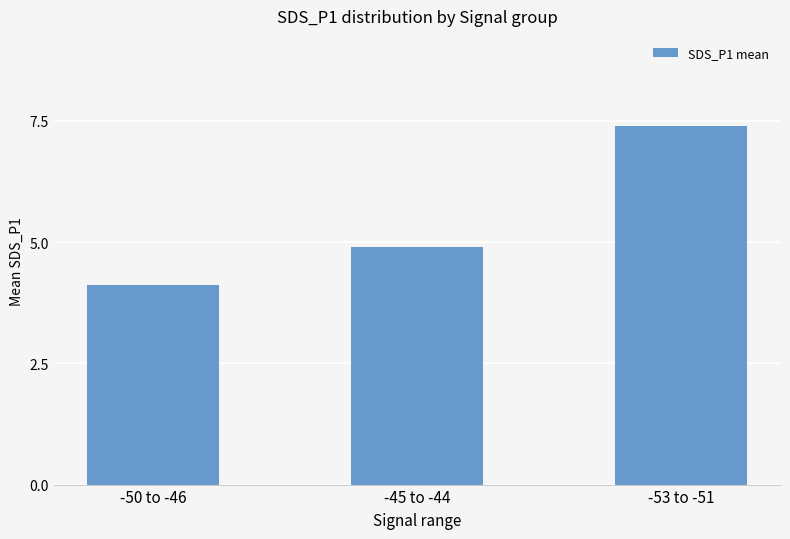

Reading left to right, list all the values displayed in this chart.

-50 to -46=4.1	-45 to -44=4.9	-53 to -51=7.4